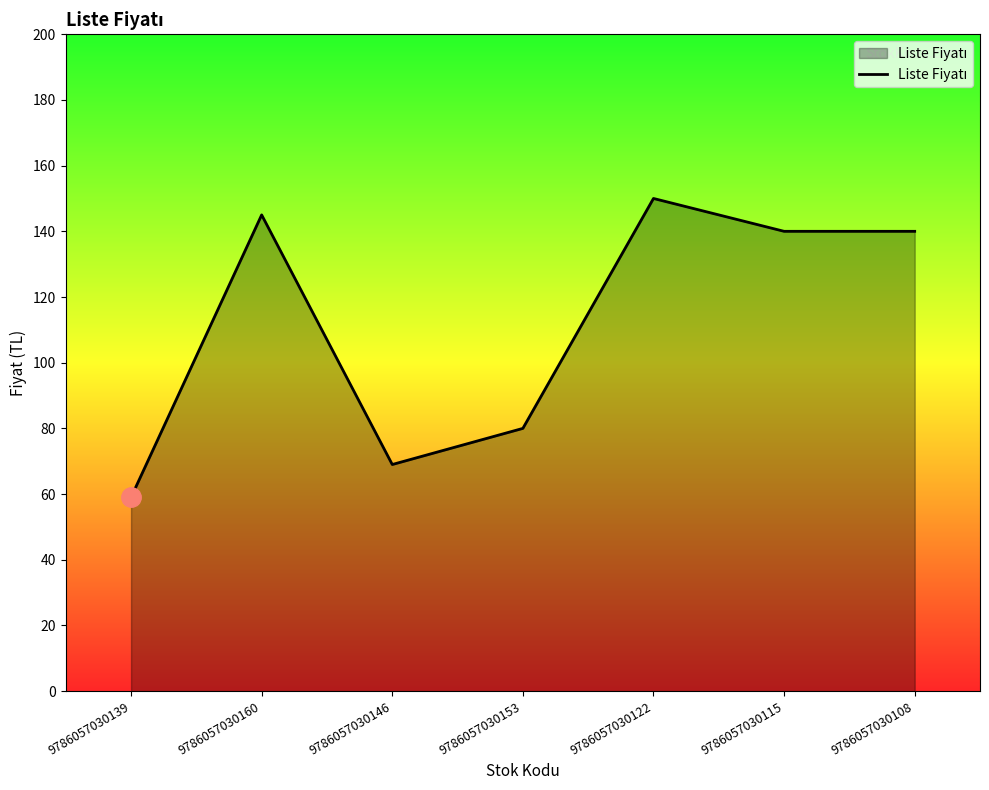

What is the difference between the second highest and second lowest values?

76